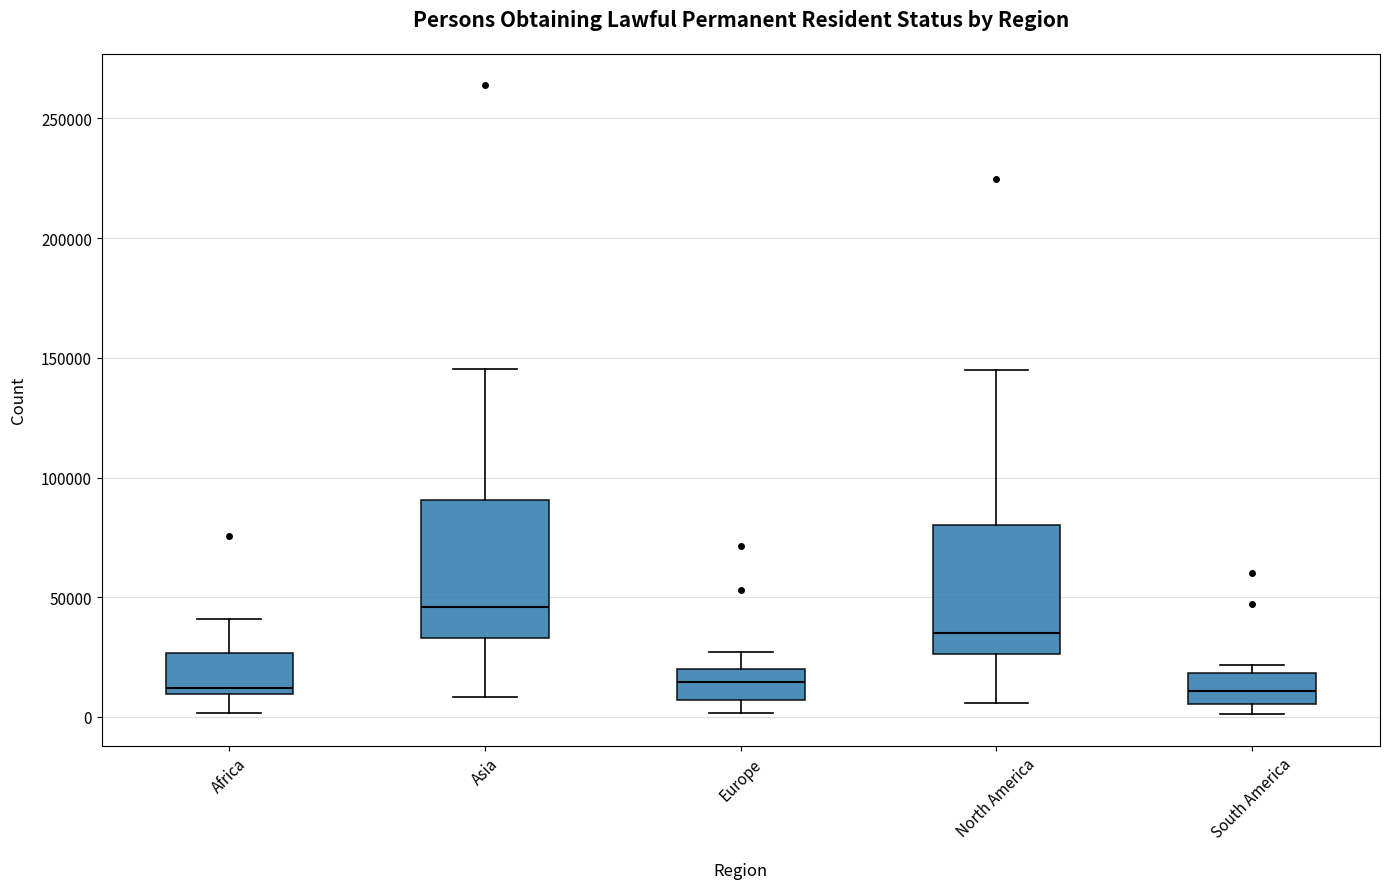

Reading left to right, transcribe this box plot: for each box, give where its median line is, the range the box spans, and where its two whiskers end, as read against the y-axis. The values are not printed on the chart, so give them approximately, as read against the axis.

Africa: median 10000 (just above the box's lower edge), box 10000 to 25000, whiskers 0 to 40000
Asia: median 45000, box 35000 to 90000, whiskers 10000 to 145000
Europe: median 15000, box 5000 to 20000, whiskers 0 to 25000
North America: median 35000, box 25000 to 80000, whiskers 5000 to 145000
South America: median 10000, box 5000 to 20000, whiskers 0 to 20000 (just above the box's upper edge)